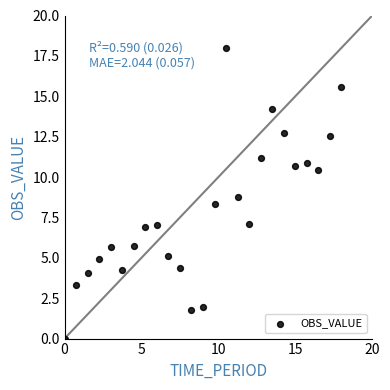

What Y value in the scatter plot is closest to 9?

8.8